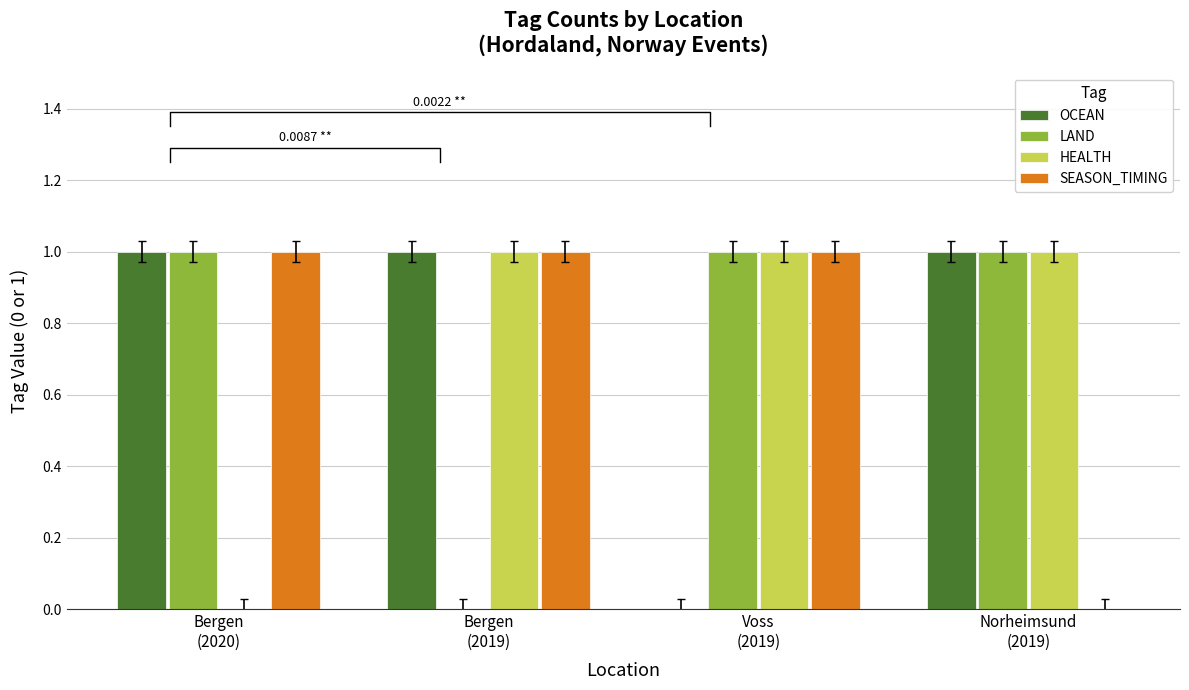

Which series has the widest spread of values?

OCEAN